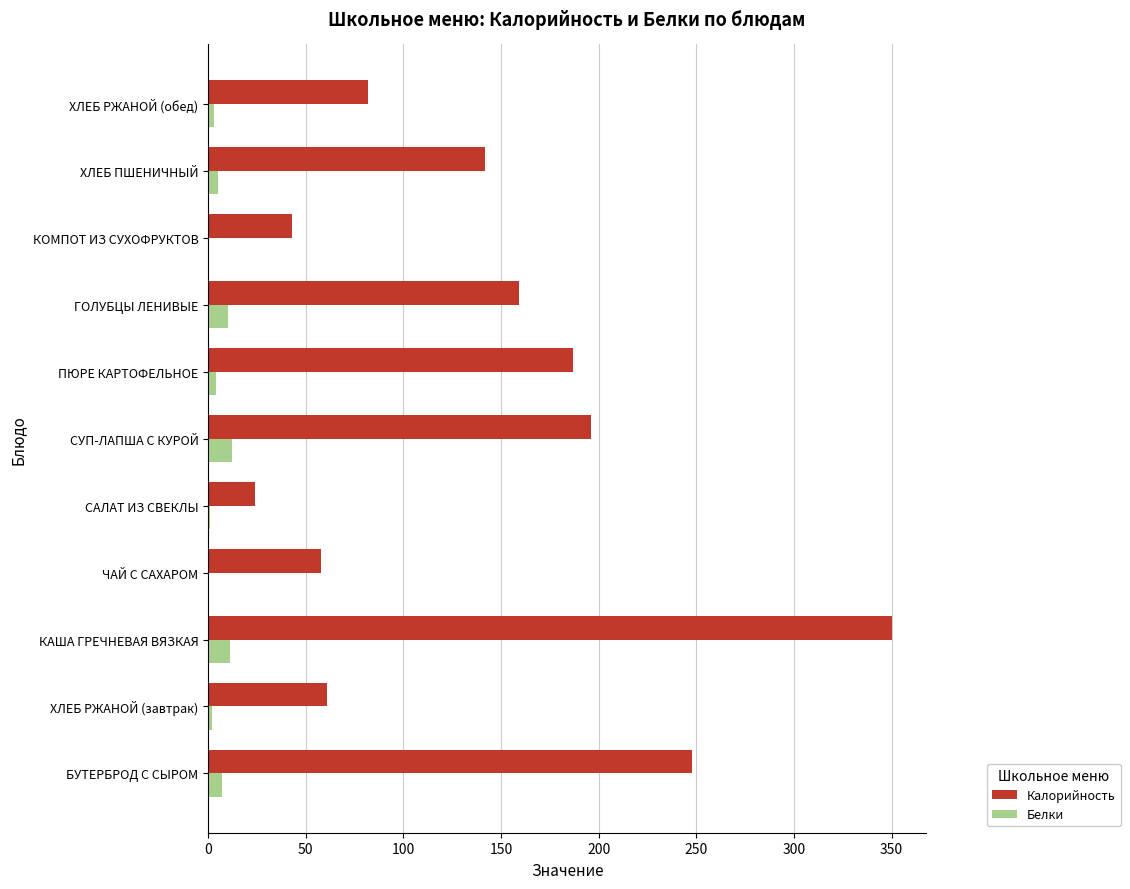

Which label corresponds to the largest value in the chart?

КАША ГРЕЧНЕВАЯ ВЯЗКАЯ